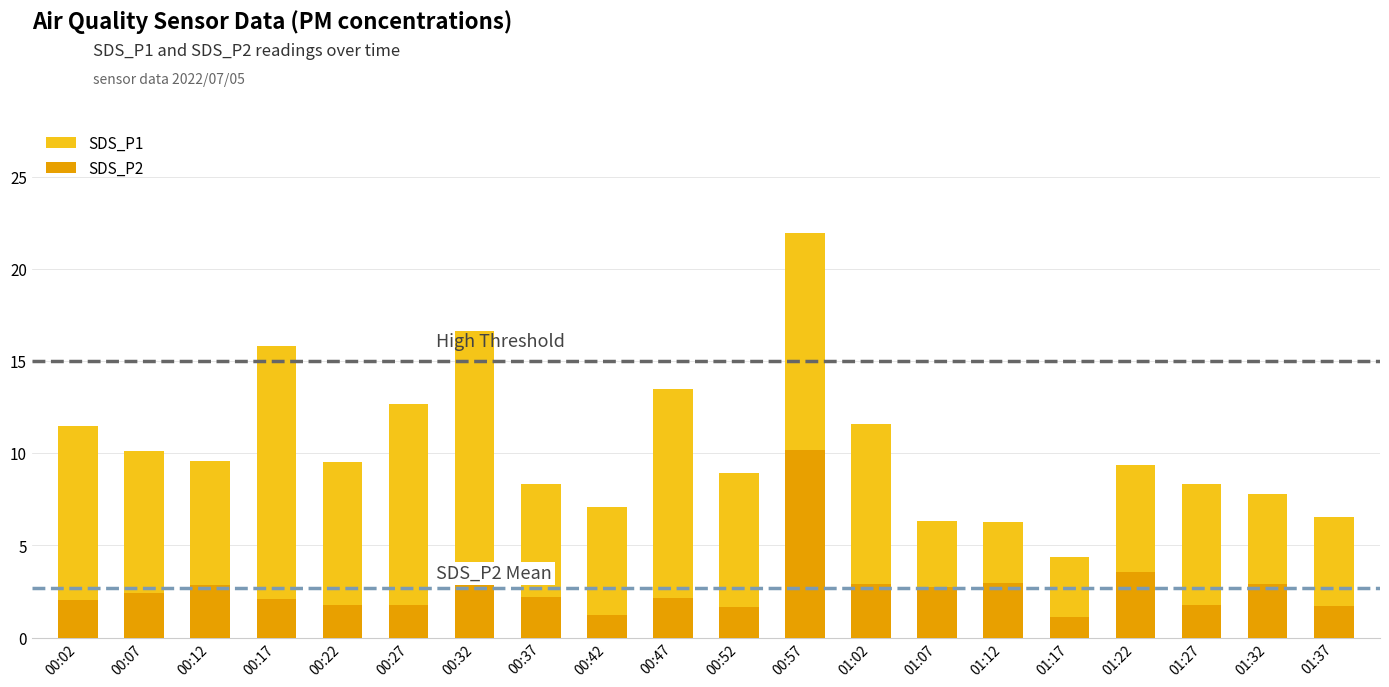

Read the SDS_P1 value at 00:37.

8.3